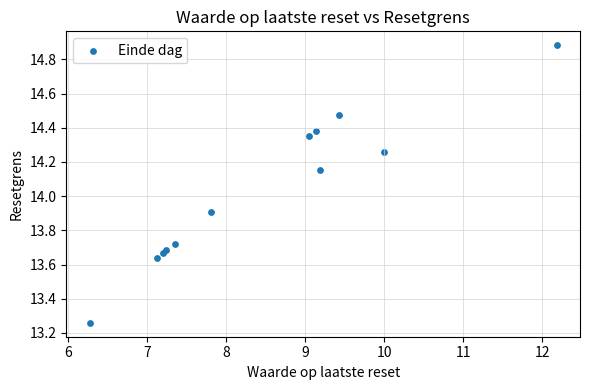

What Y value in the scatter plot is closest to 14?

13.9